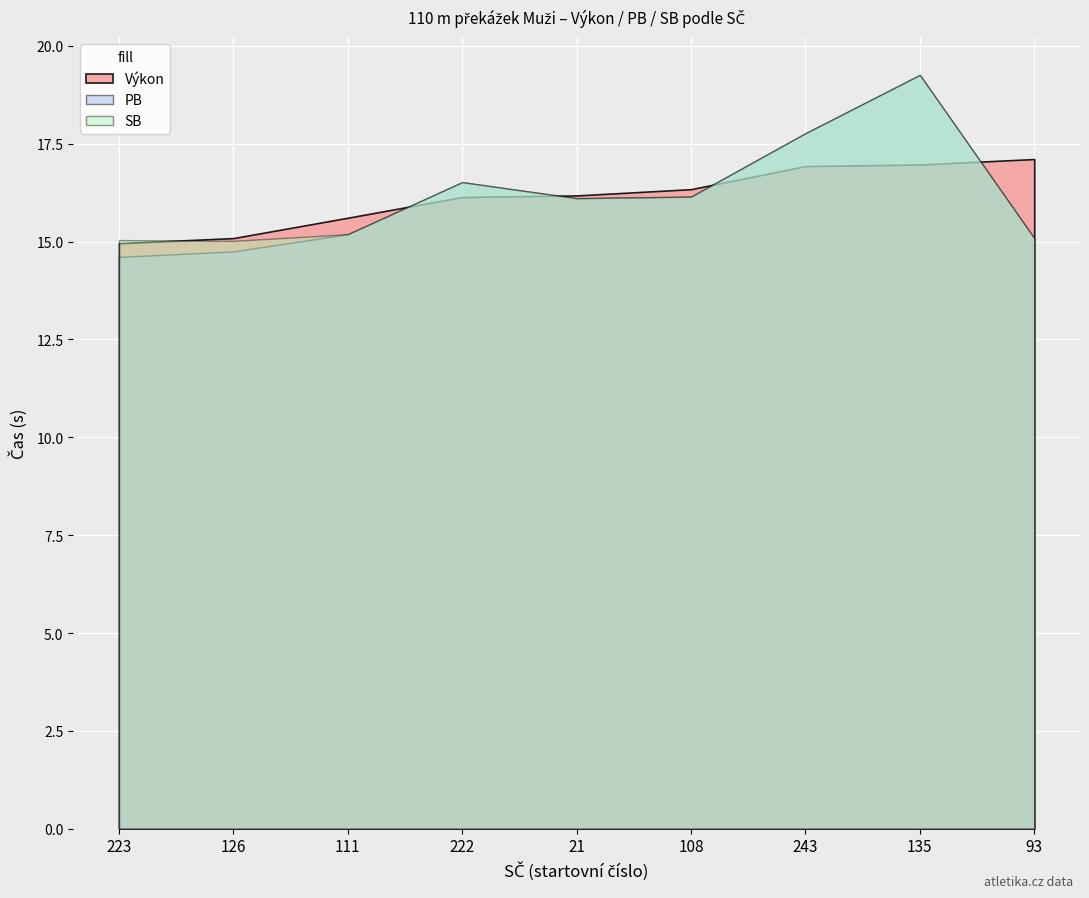

Reading left to right, what are all the values shown in this chart?

Výkon: 15.0	15.1	15.6	16.1	16.2	16.3	16.9	17.0	17.1
PB: 14.6	14.8	15.2	16.5	16.1	16.1	17.8	19.3	15.1
SB: 15.0	15.0	15.2	16.5	16.1	16.1	17.8	19.3	15.1